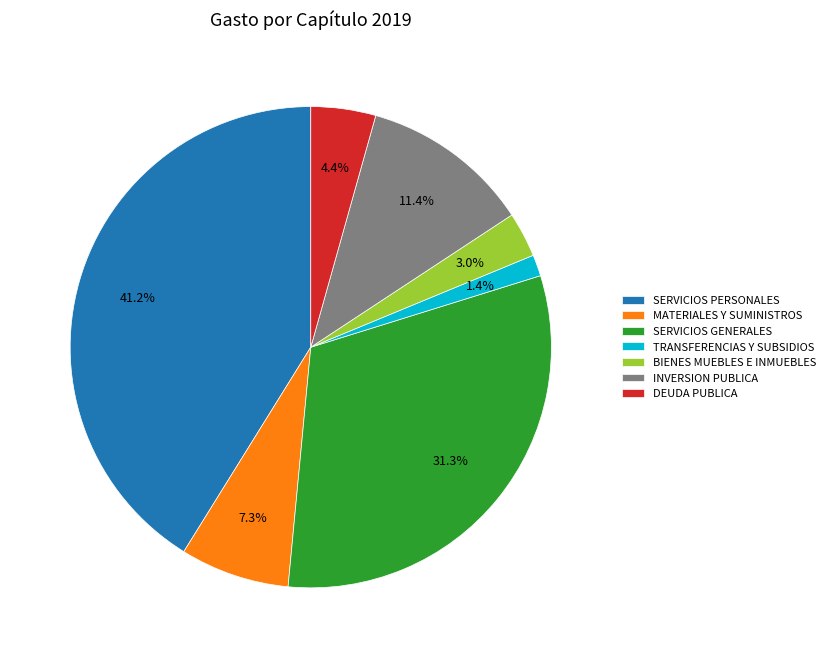

To the nearest percent, what is the difference between the BIENES MUEBLES E INMUEBLES and DEUDA PUBLICA slice percentages?

1%